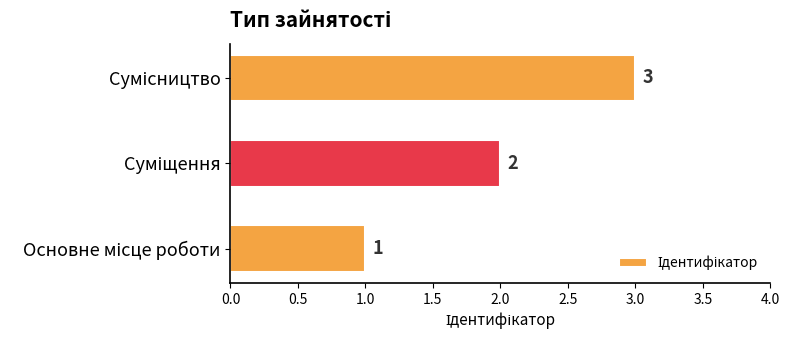

Count the number of data series in this chart.

1